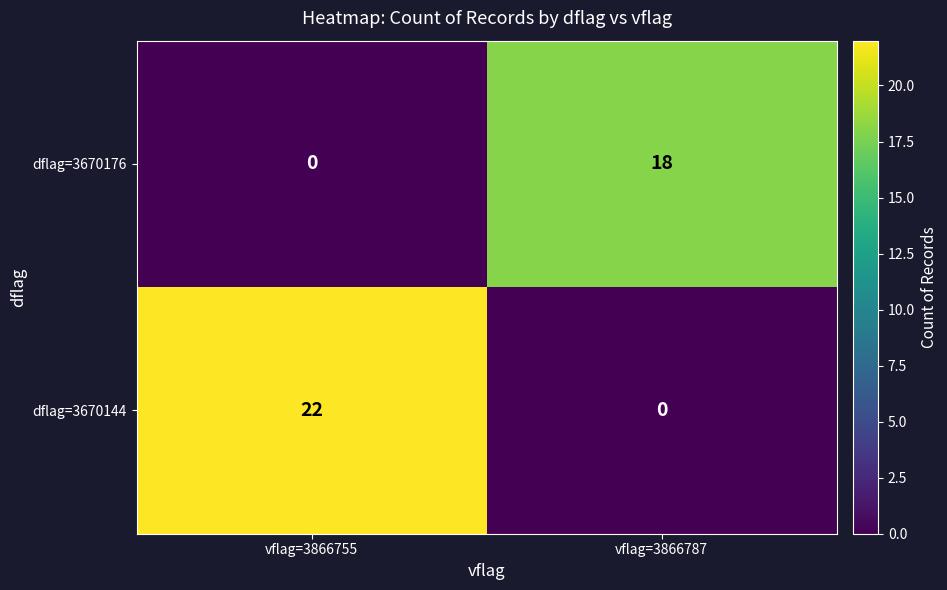

At which category is the sum across all series the highest?

vflag=3866755